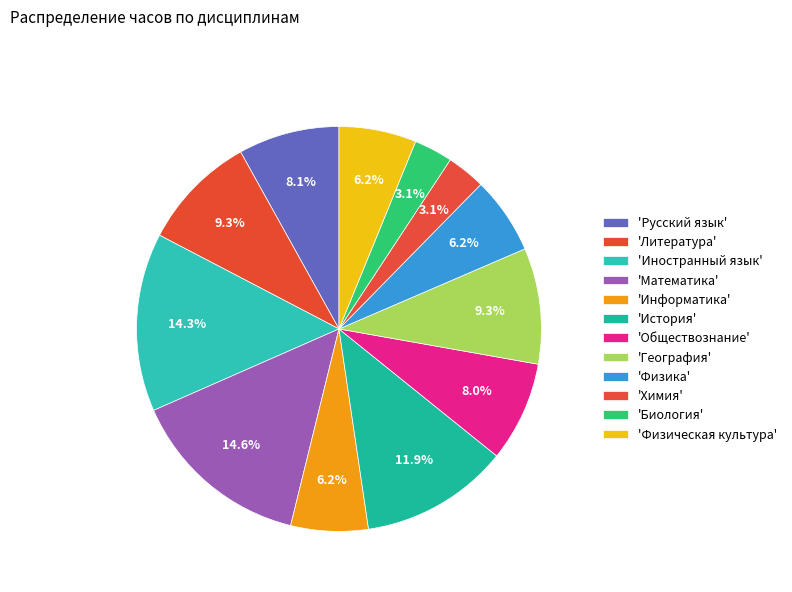

How many slices are in this pie chart?

12